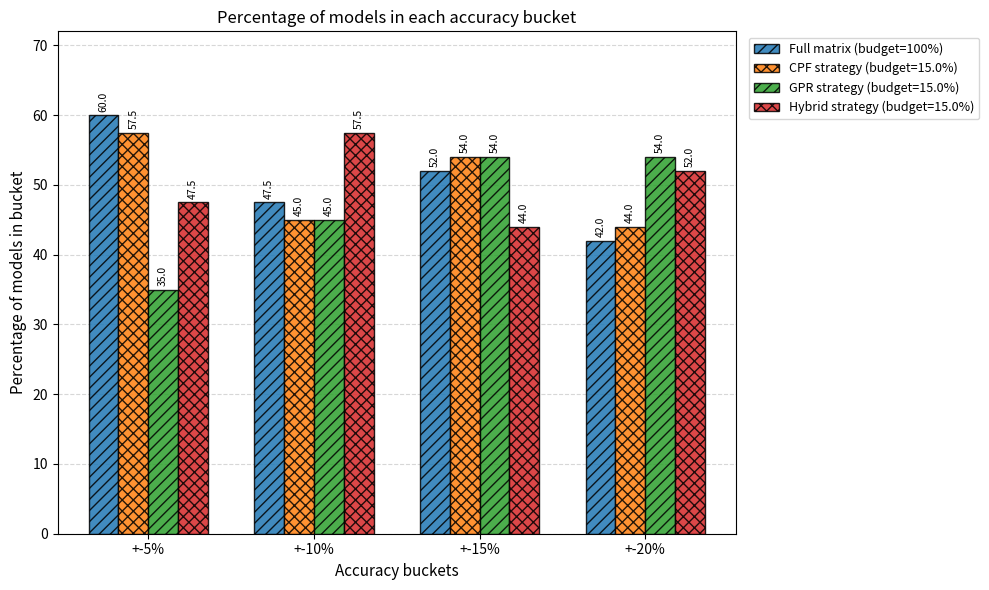

Rank the series at +-5% from lowest to highest value.

GPR strategy (budget=15.0%), Hybrid strategy (budget=15.0%), CPF strategy (budget=15.0%), Full matrix (budget=100%)